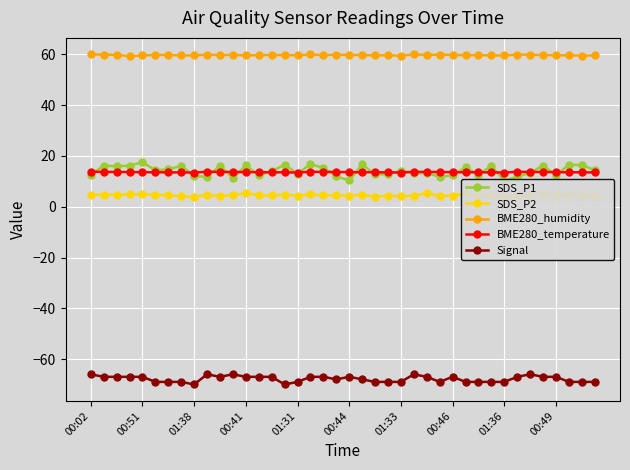

At 00:02, list the series in order from smallest to largest.

Signal, SDS_P2, SDS_P1, BME280_temperature, BME280_humidity